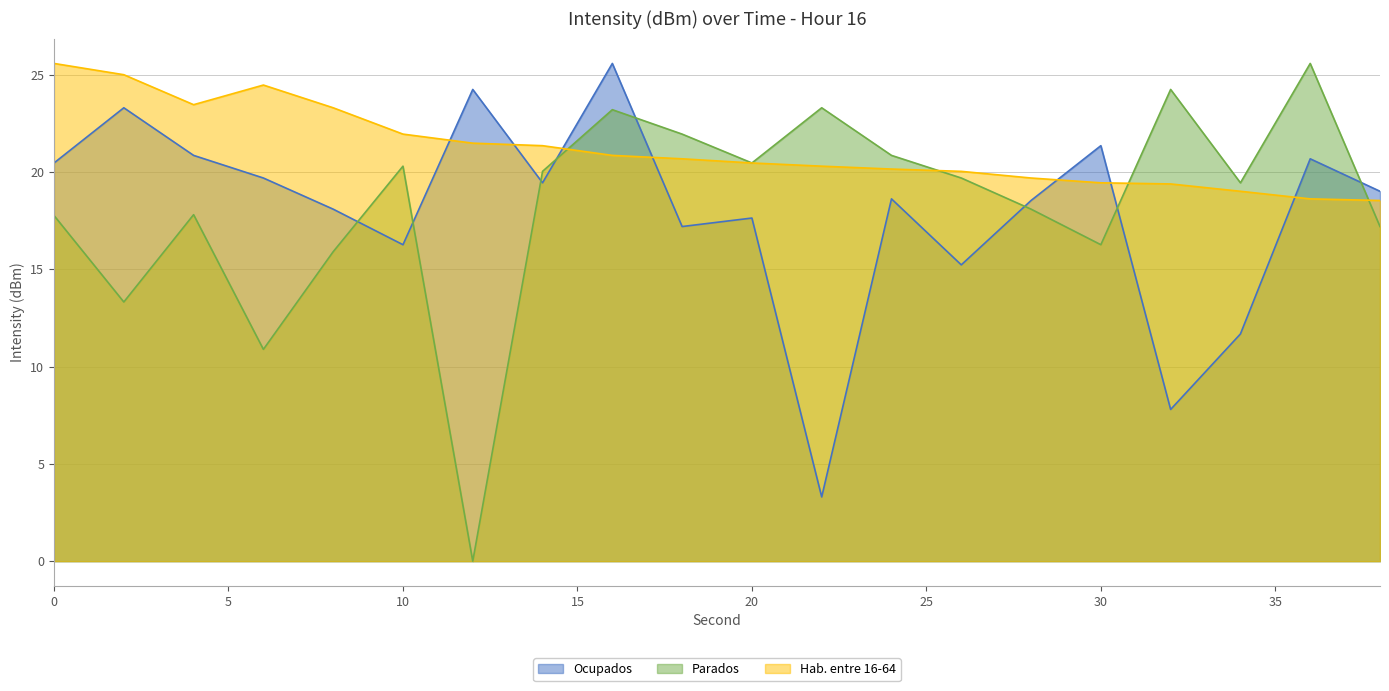

What is the value of the Hab. entre 16-64 point at the 7th from the left?

21.5